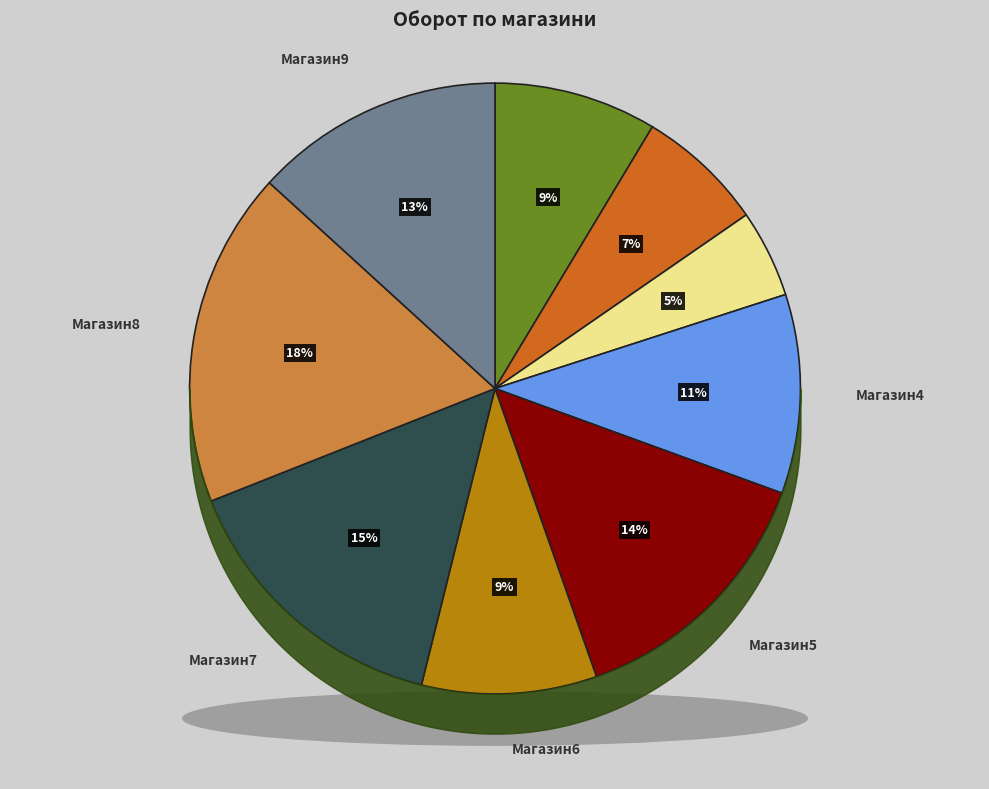

To the nearest percent, what is the combined percentage of Магазин3 and Магазин4?

15%